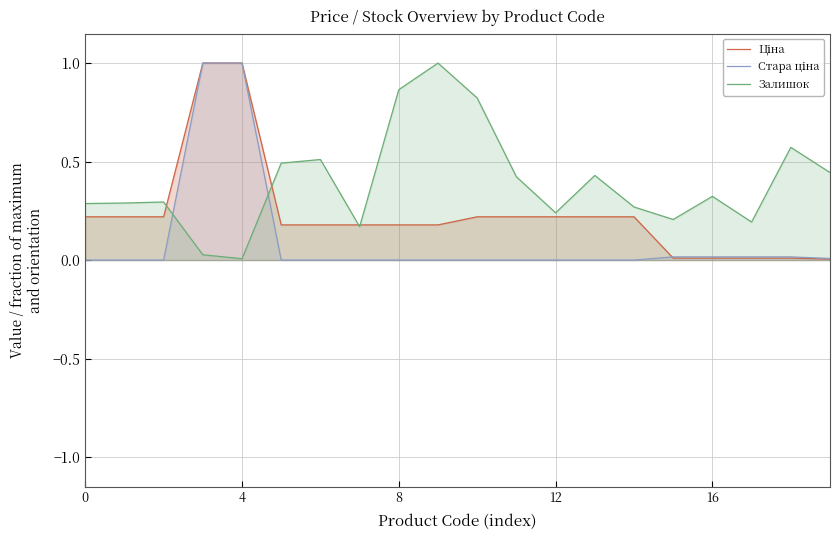

How many intersections are there between Стара ціна and Залишок?

2